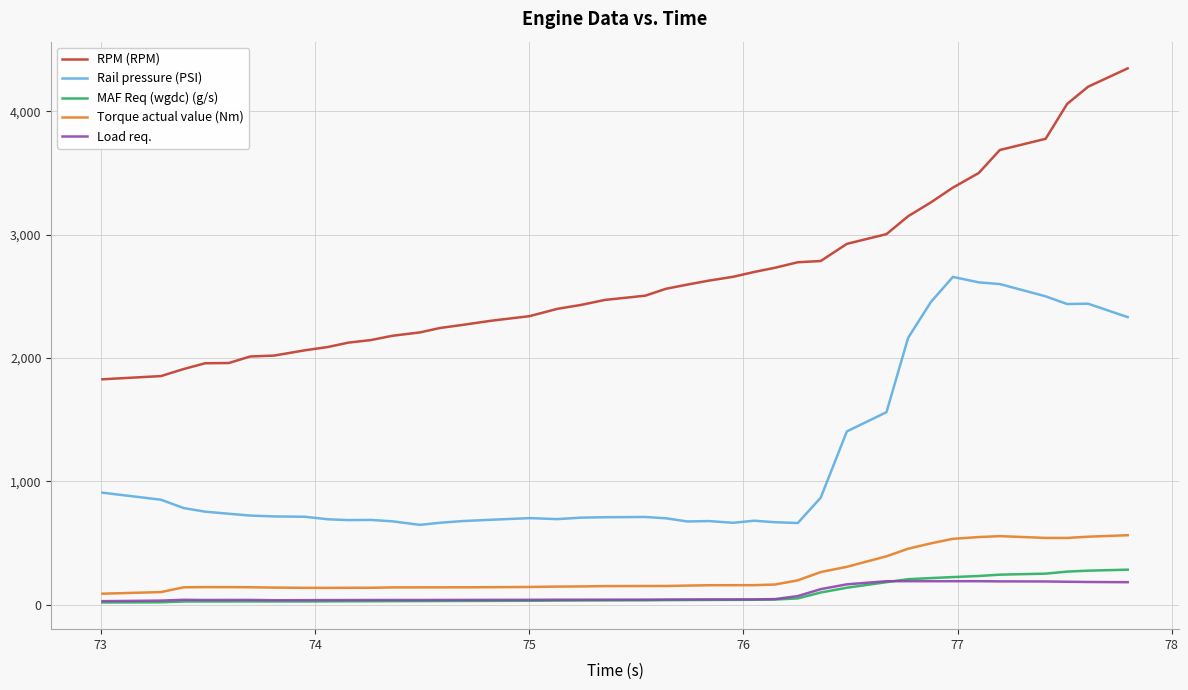

Which series has the largest total across all categories?

RPM (RPM)